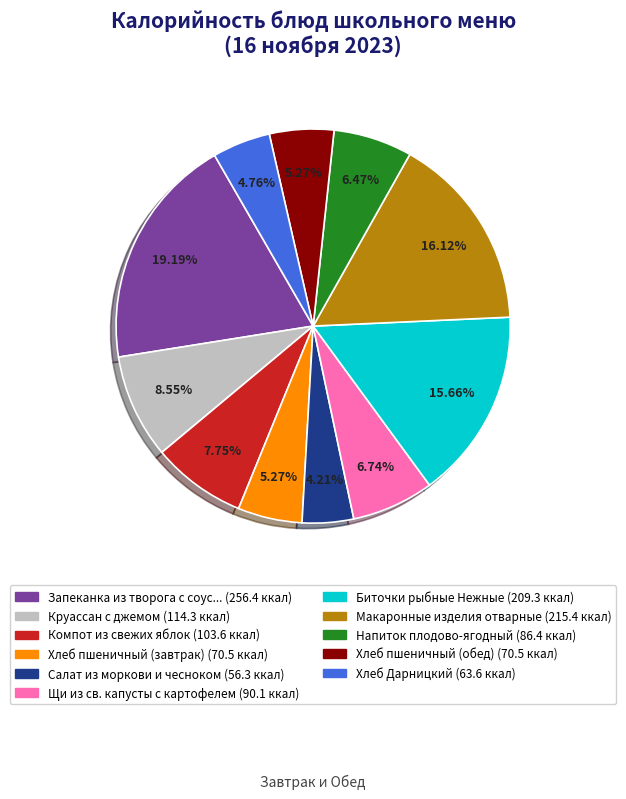

Is there a majority slice in this chart?

No